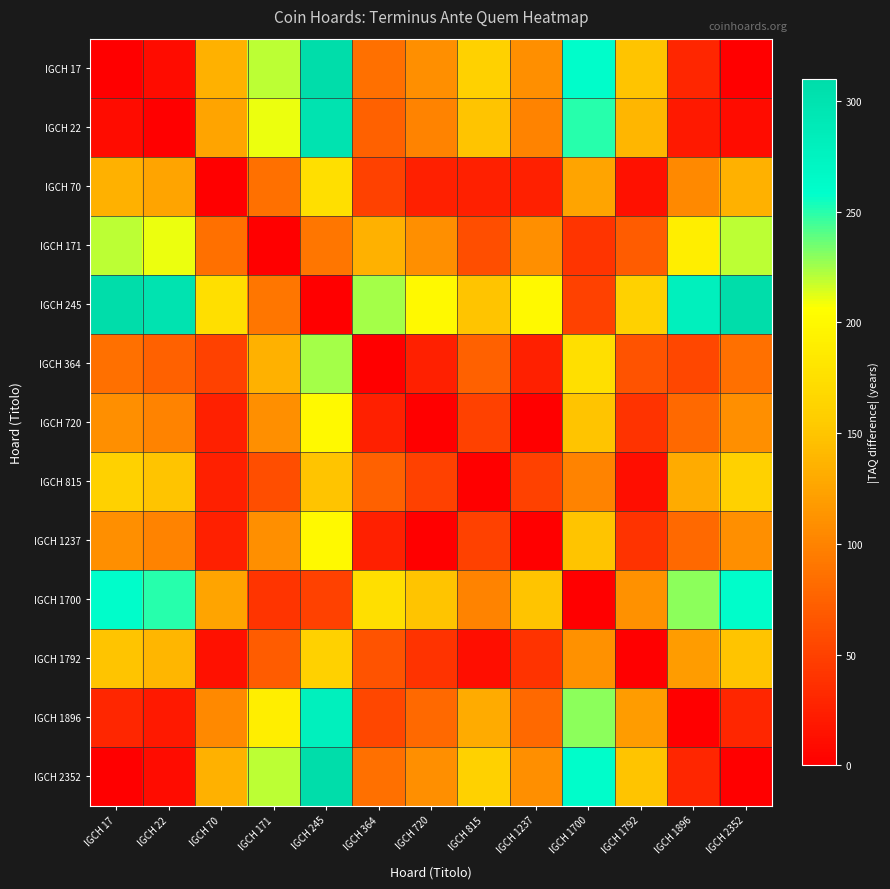

Which series has the widest spread of values?

IGCH 17